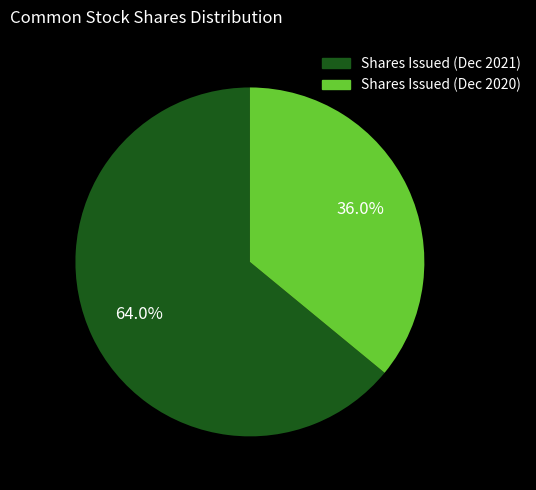

Rank the categories by value from lowest to highest.

Shares Issued (Dec 2020), Shares Issued (Dec 2021)